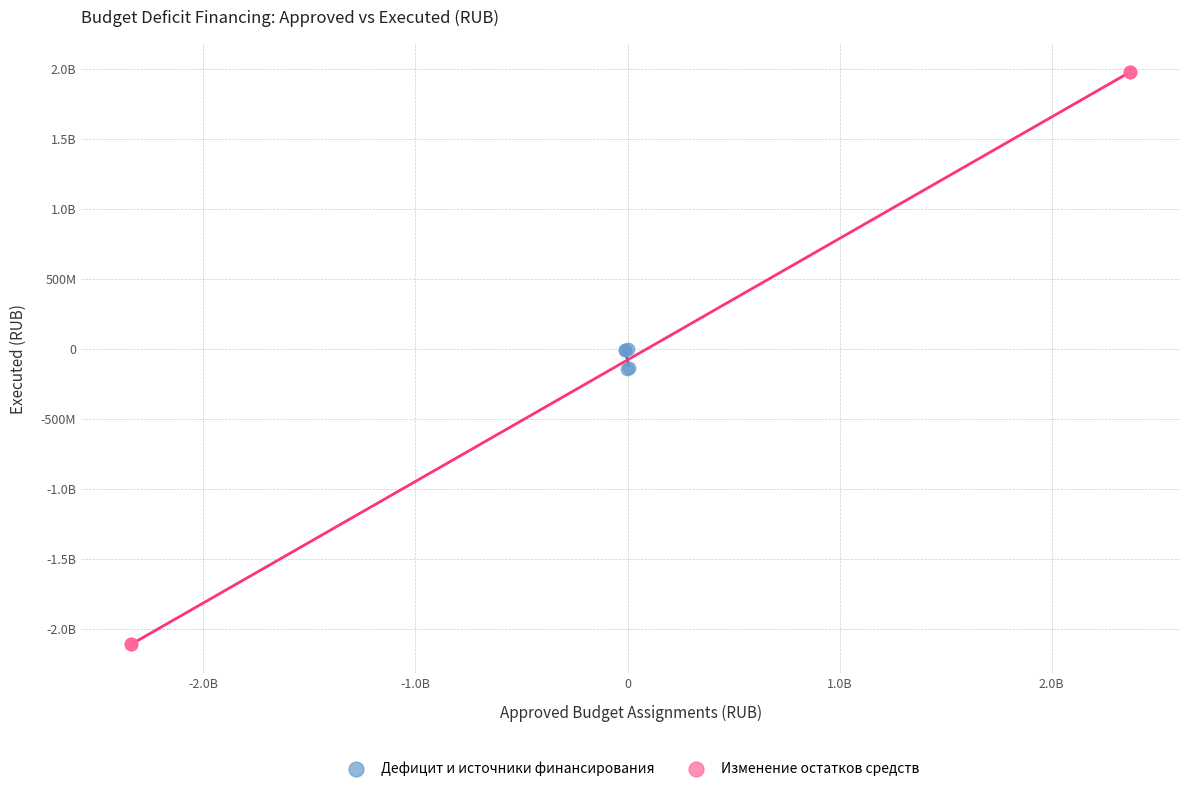

What are all the series names shown in the legend?

Дефицит и источники финансирования, Изменение остатков средств